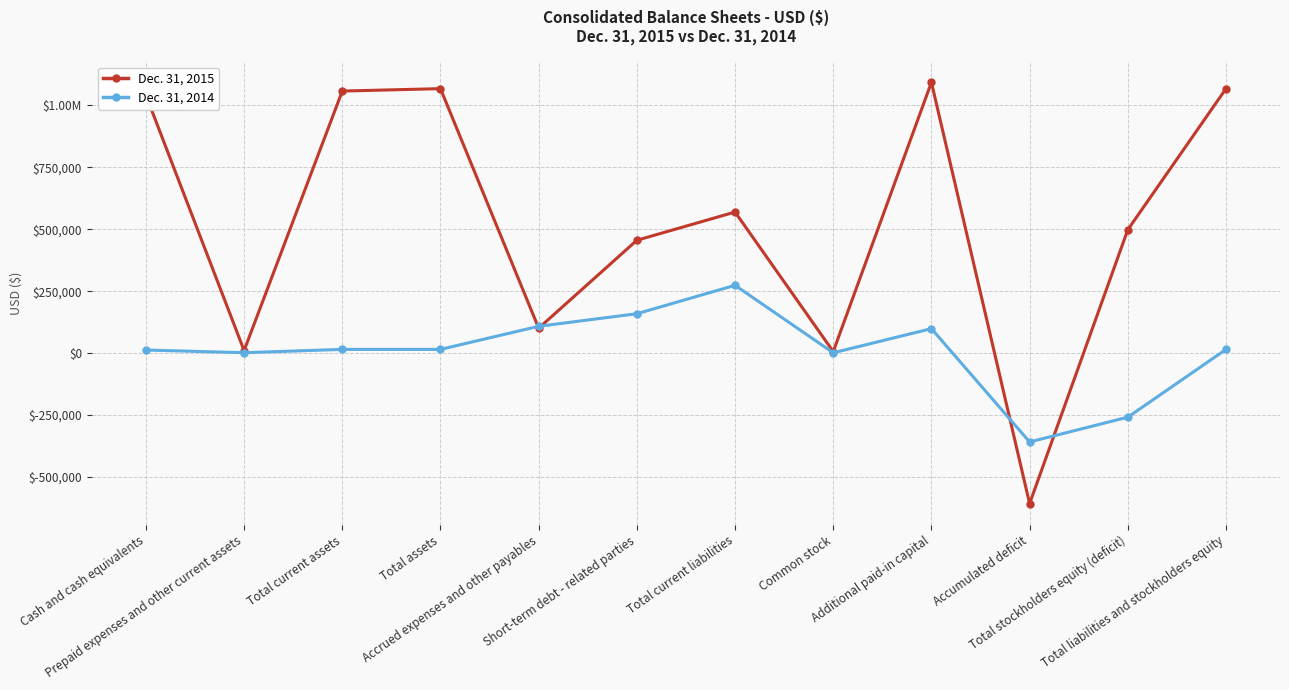

What is the maximum value for Dec. 31, 2015?

1092990